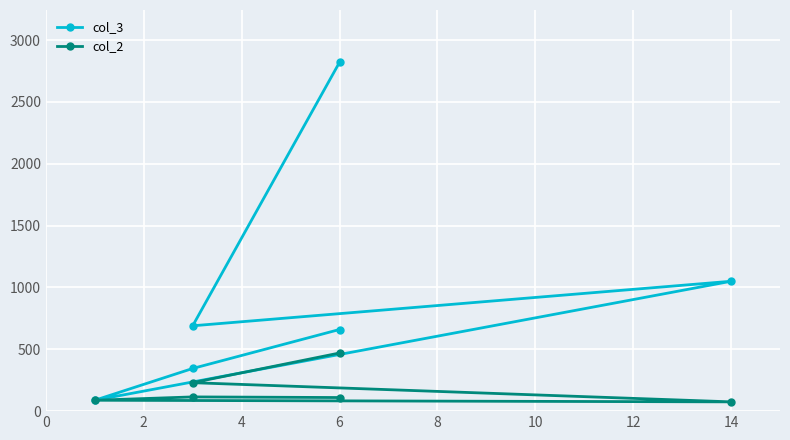

What is the difference between the maximum and second lowest values in the col_2 series?

382